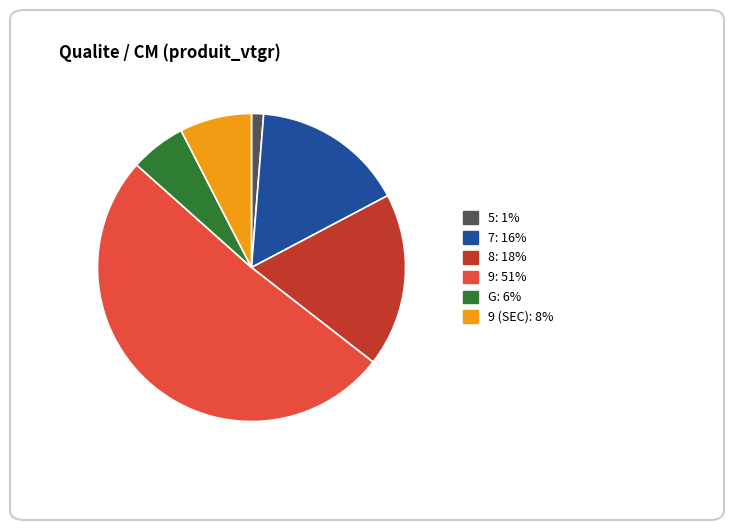

Count the number of slices in the pie.

6